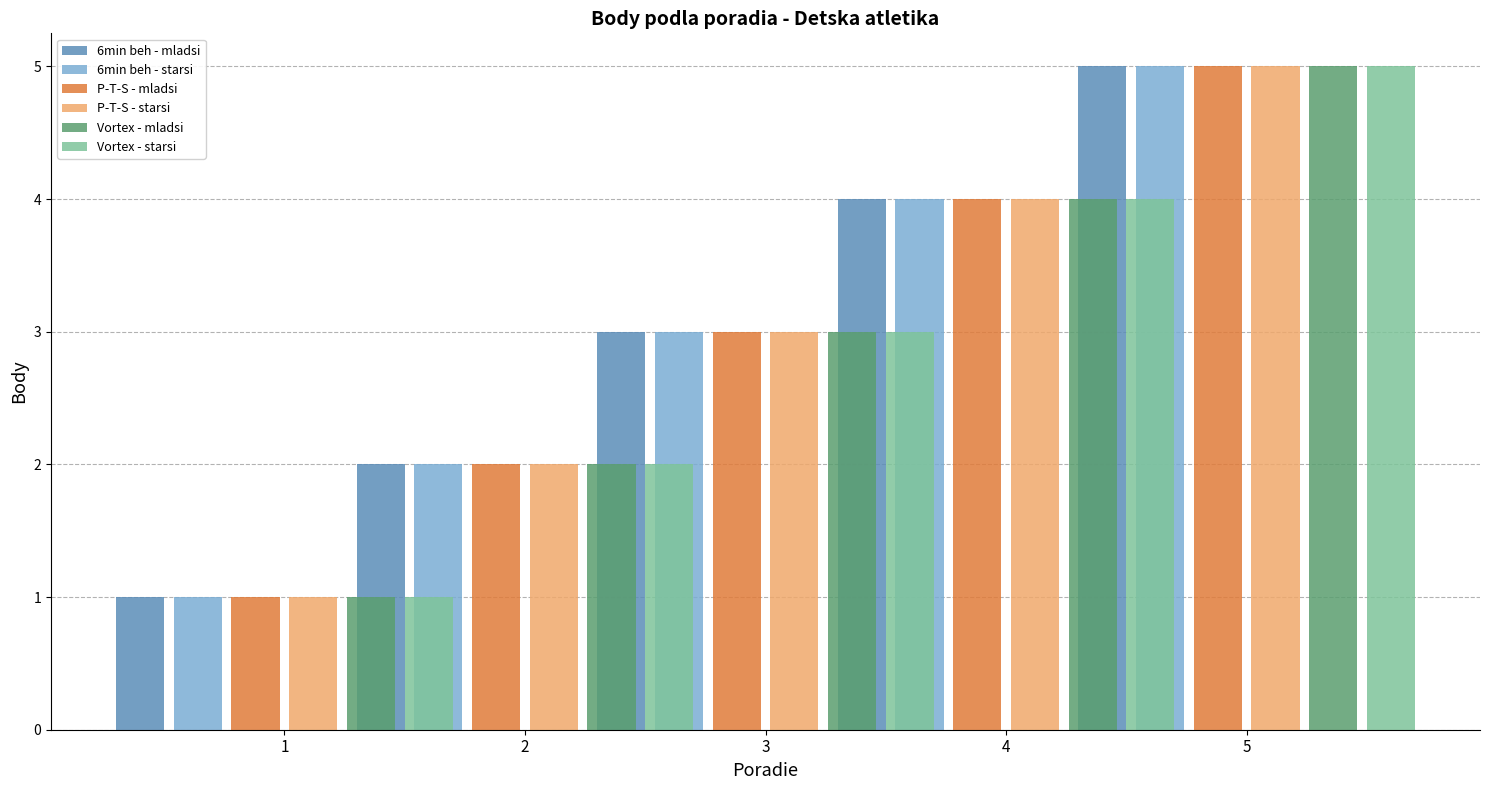

Where is 6min beh - starsi nearest to the value 3?

3